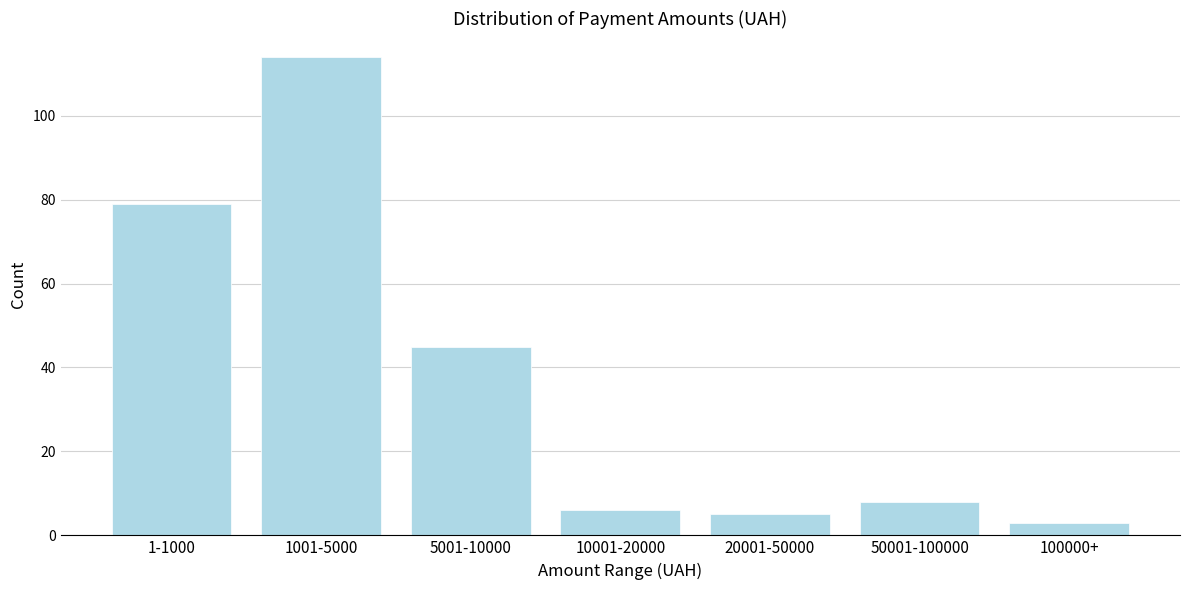

Reading left to right, transcribe all the data shown in this chart.

1-1000=79	1001-5000=114	5001-10000=45	10001-20000=6	20001-50000=5	50001-100000=8	100000+=3